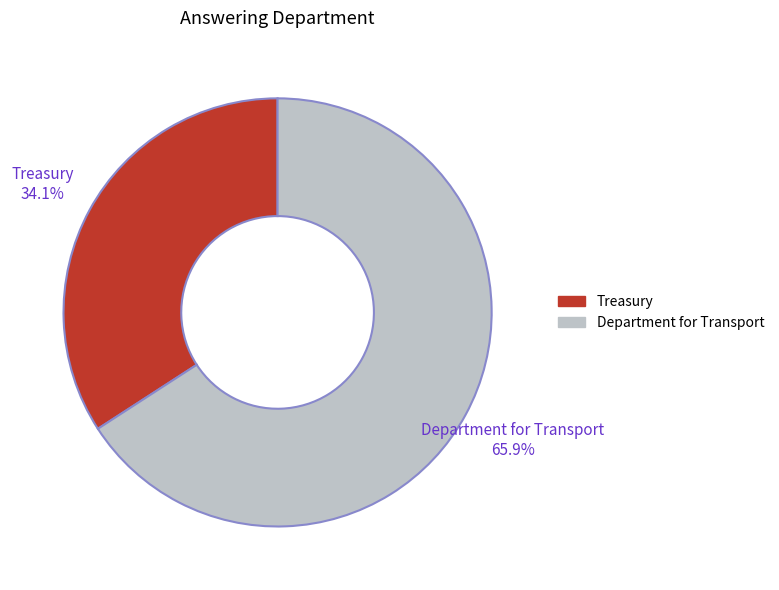

Rank the categories by value from lowest to highest.

Treasury, Department for Transport